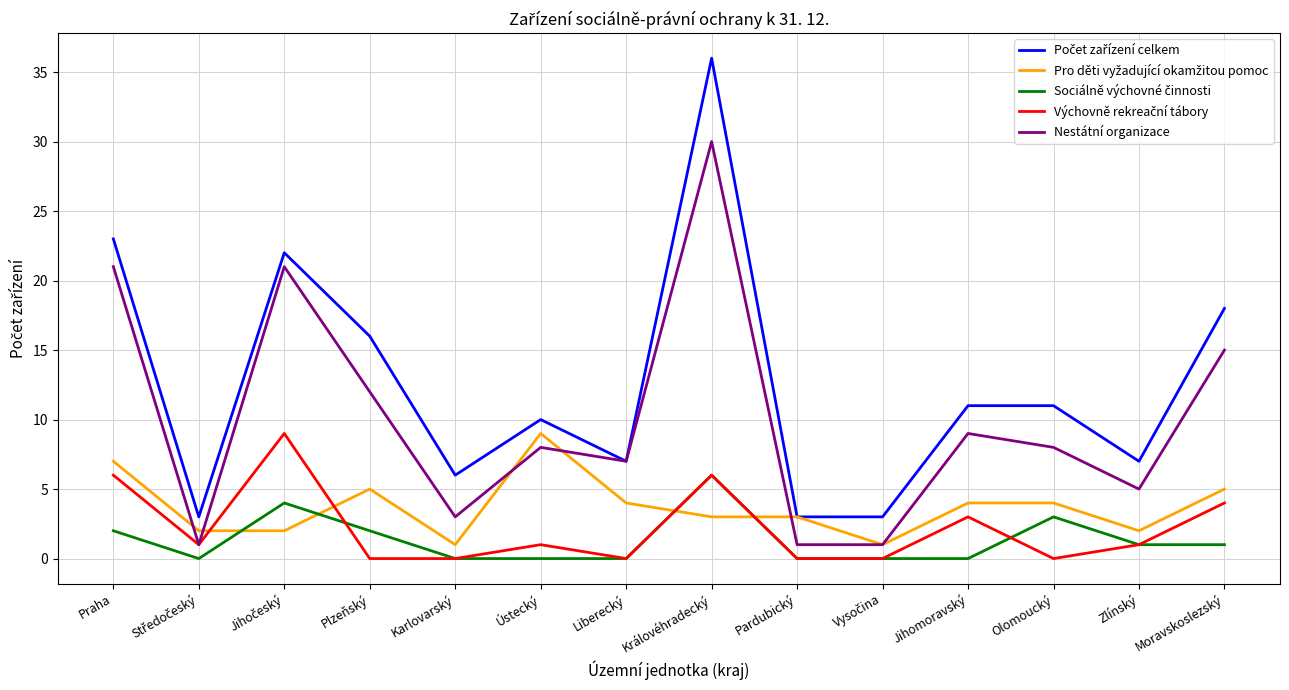

The Nestátní organizace series shows 6 at Jihomoravský. True or false?

False